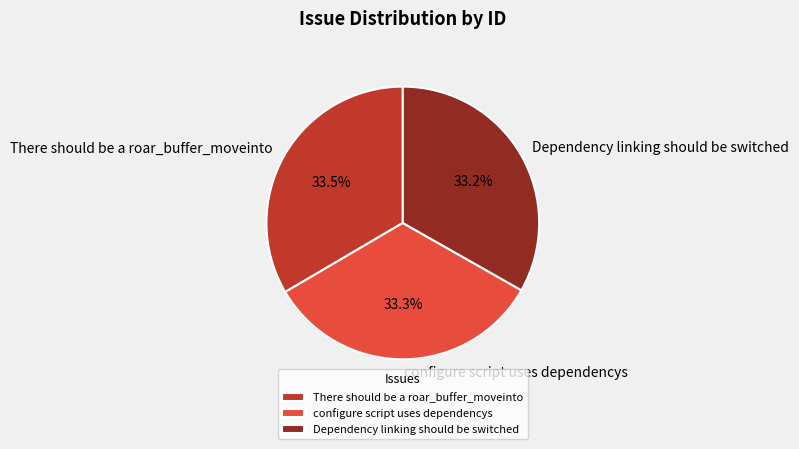

True or false: Dependency linking should be switched accounts for 33% of the total.

True